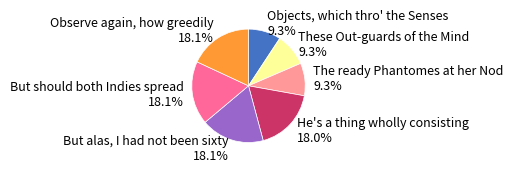

To the nearest percent, what is the average slice percentage?

14%